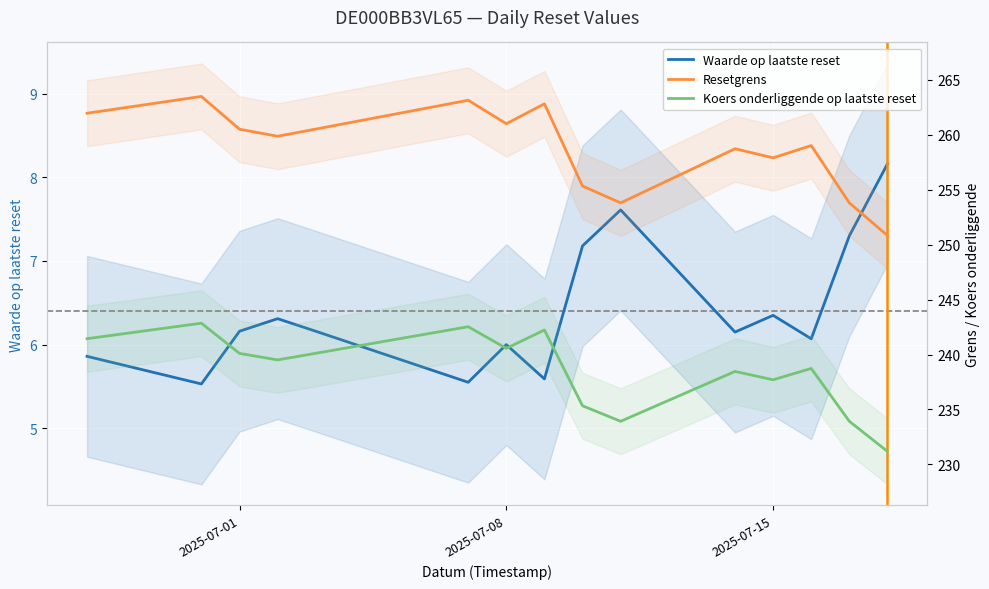

At how many categories does at least one series exceed 250?

15